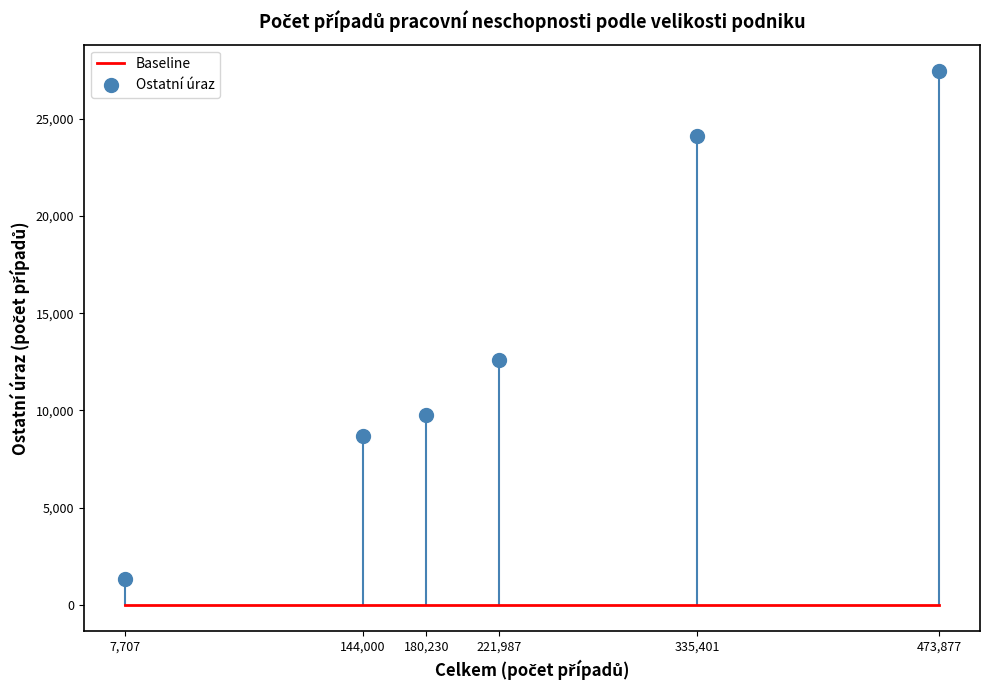

What is the range of X values (max minus min)?

466170